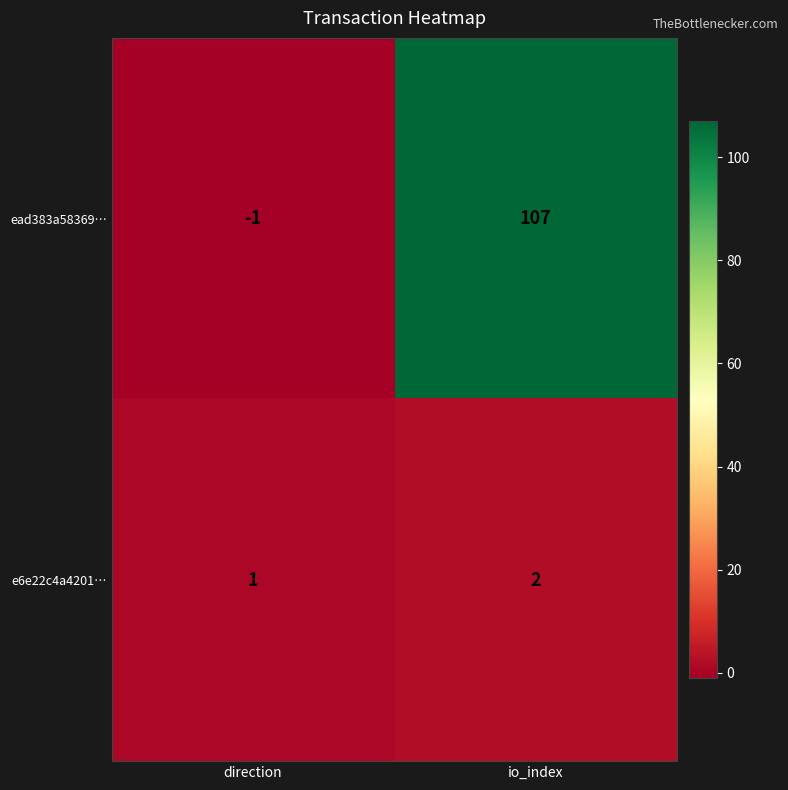

Reading left to right, list all the values displayed in this chart.

ead383a58369…: -1	107
e6e22c4a4201…: 1	2